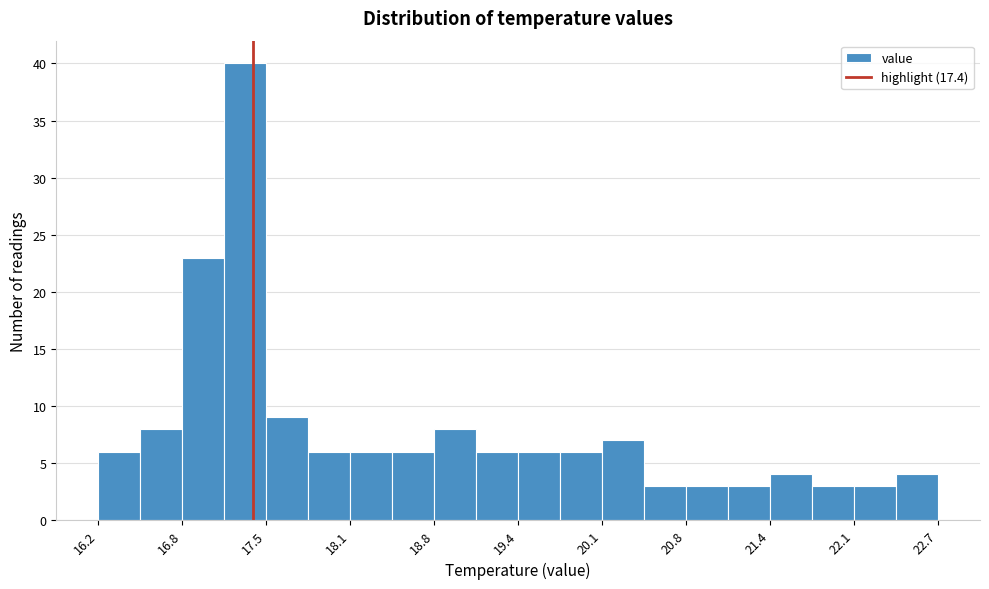

Around what value on the x-axis is the tallest bar? Give the approximate position of its centre, as read against the axis.

17.3